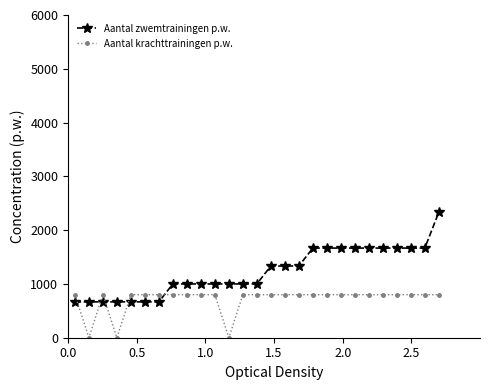

Reading left to right, what are all the values shown in this chart?

Aantal zwemtrainingen p.w.: 666.7	666.7	666.7	666.7	666.7	666.7	666.7	1000.0	1000.0	1000.0	1000.0	1000.0	1000.0	1000.0	1333.3	1333.3	1333.3	1666.7	1666.7	1666.7	1666.7	1666.7	1666.7	1666.7	1666.7	1666.7	2333.3
Aantal krachttrainingen p.w.: 800.0	0.0	800.0	0.0	800.0	800.0	800.0	800.0	800.0	800.0	800.0	0.0	800.0	800.0	800.0	800.0	800.0	800.0	800.0	800.0	800.0	800.0	800.0	800.0	800.0	800.0	800.0